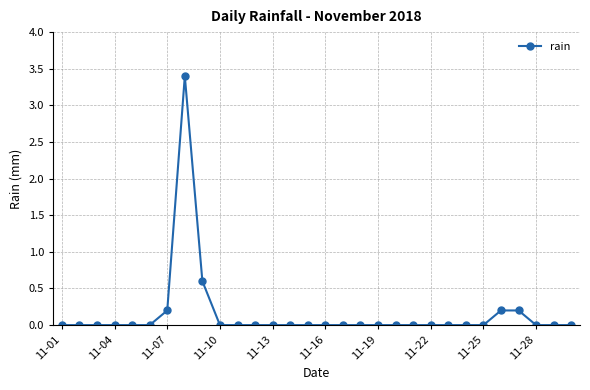

True or false: the data has more than 0 interior local peaks.

True